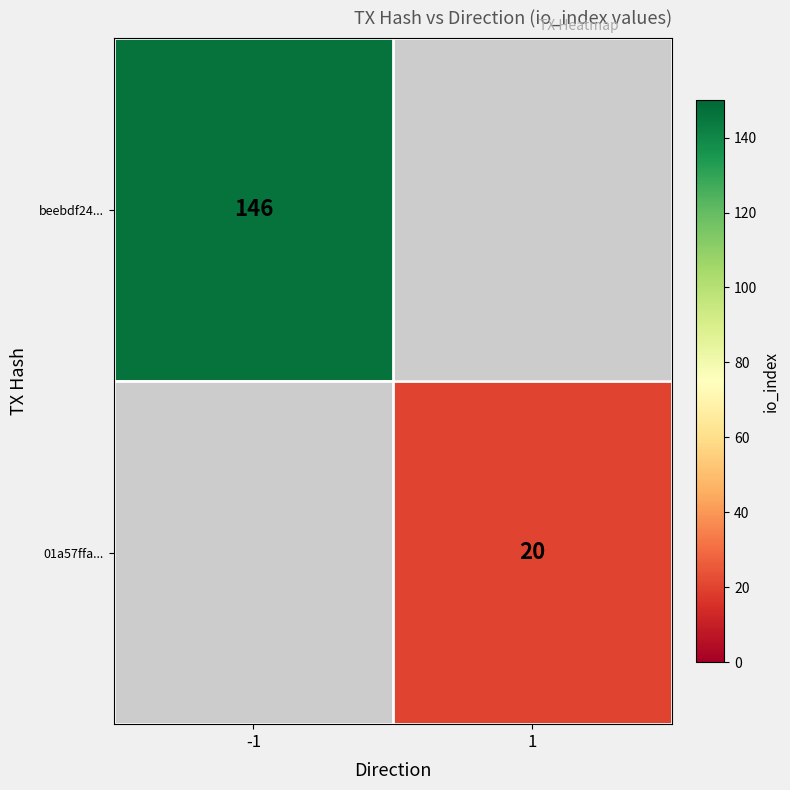

True or false: 01a57ffa... has a value of 4 at 1.

False